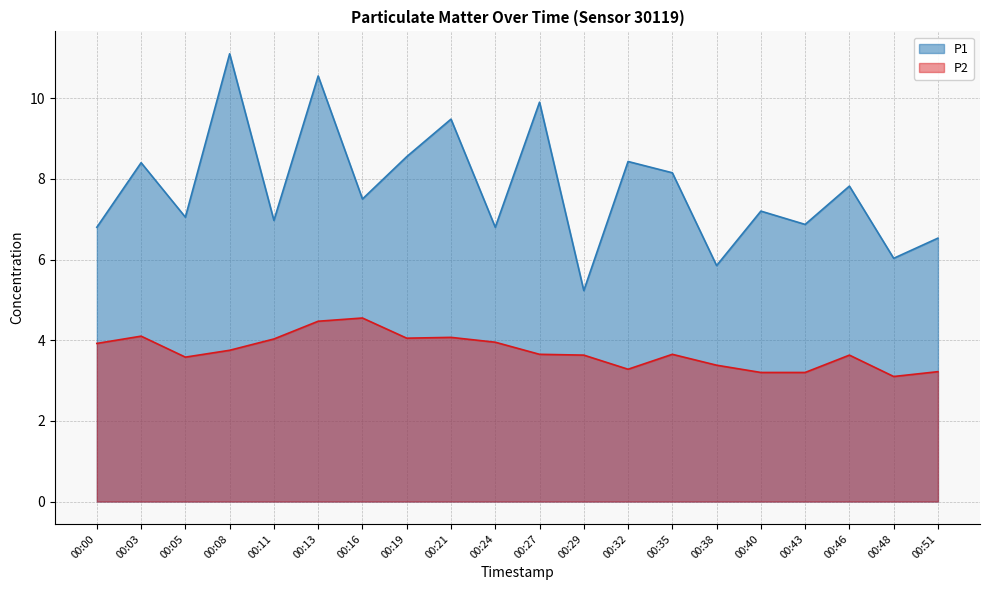

Read the P2 value at 00:21.

4.1